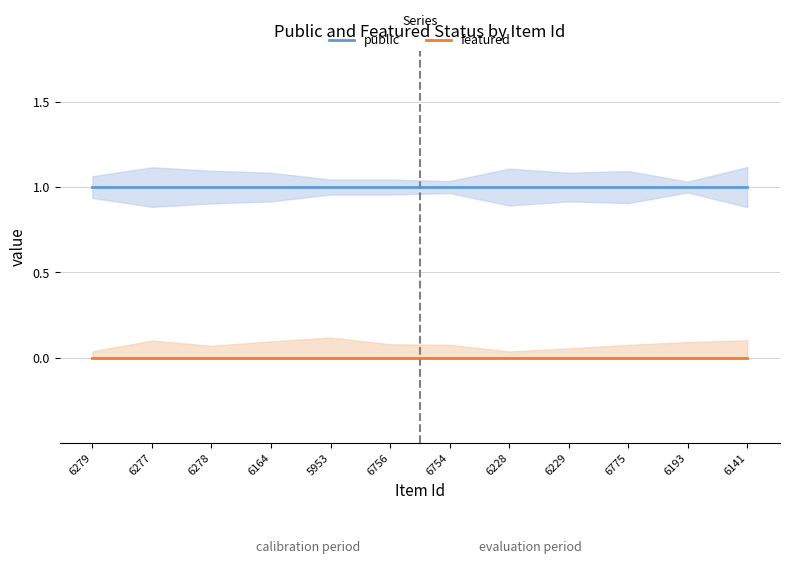

True or false: public has a value of 0 at 6277.

False